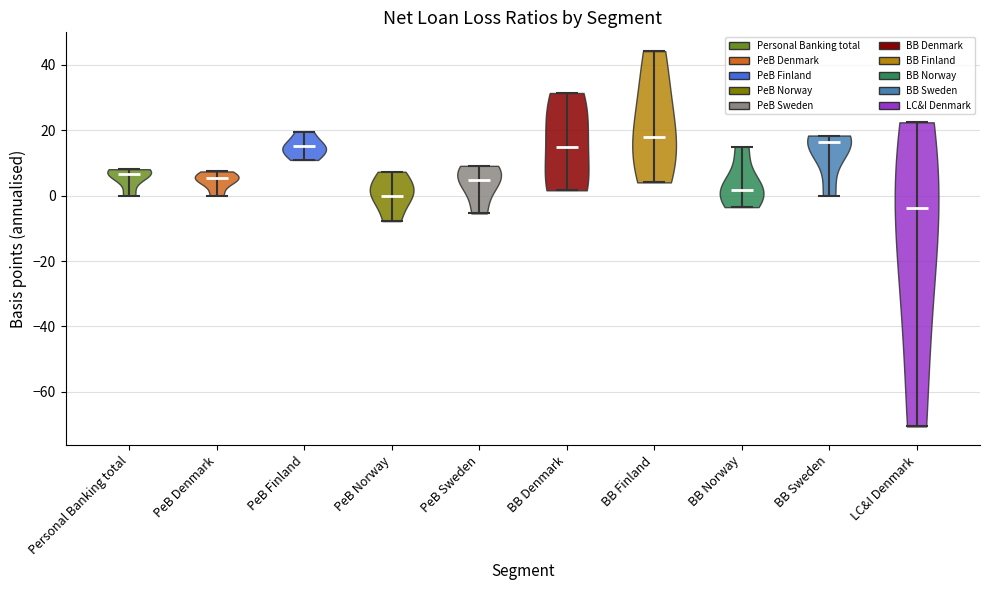

Reading left to right, read every violin against the y-axis: where its median line is, and the lowest and highest points it reaches. The values are not printed on the chart, so give them approximately, as read against the axis.

Personal Banking total: median line 6, lowest point 0, highest point 8
PeB Denmark: median line 6, lowest point 0, highest point 8
PeB Finland: median line 16, lowest point 10, highest point 20
PeB Norway: median line 0, lowest point -8, highest point 8
PeB Sweden: median line 4, lowest point -6, highest point 10
BB Denmark: median line 14, lowest point 2, highest point 32
BB Finland: median line 18, lowest point 4, highest point 44
BB Norway: median line 2, lowest point -4, highest point 16
BB Sweden: median line 16, lowest point 0, highest point 18
LC&I Denmark: median line -4, lowest point -70, highest point 22